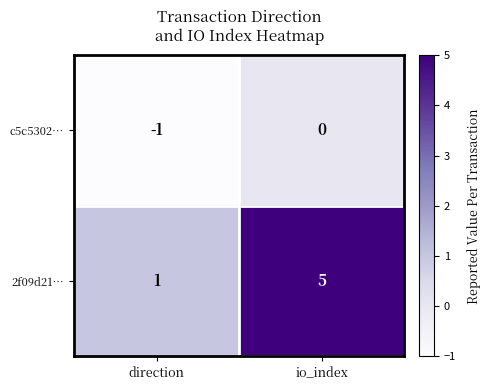

What is the sum of the 2f09d21… values at direction and io_index?

6